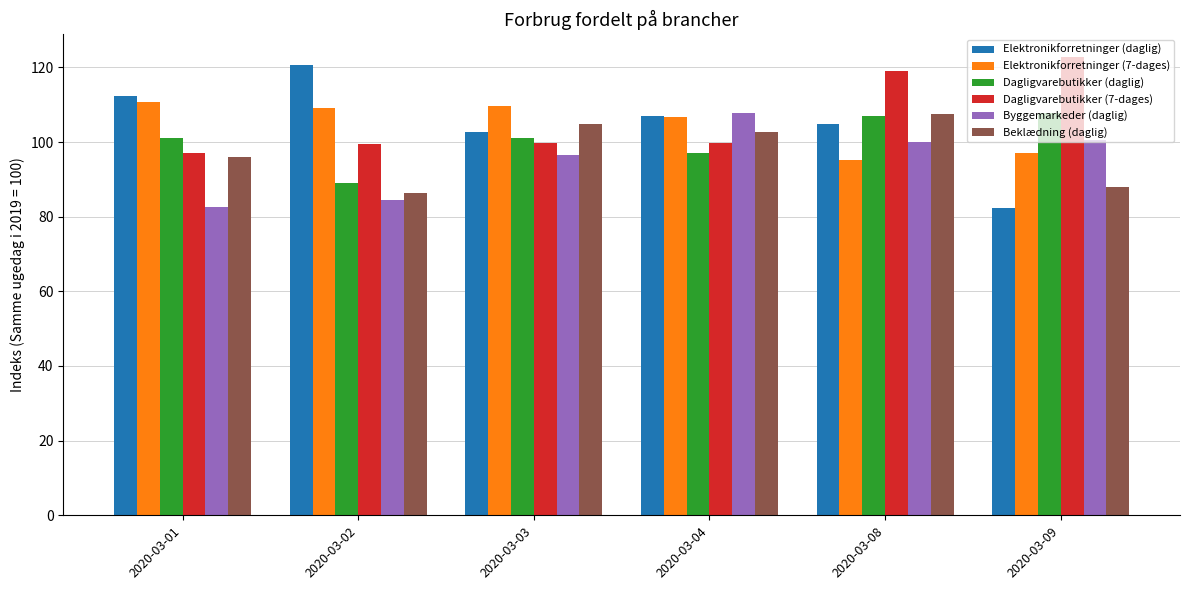

At how many categories does at least one series exceed 114?

3